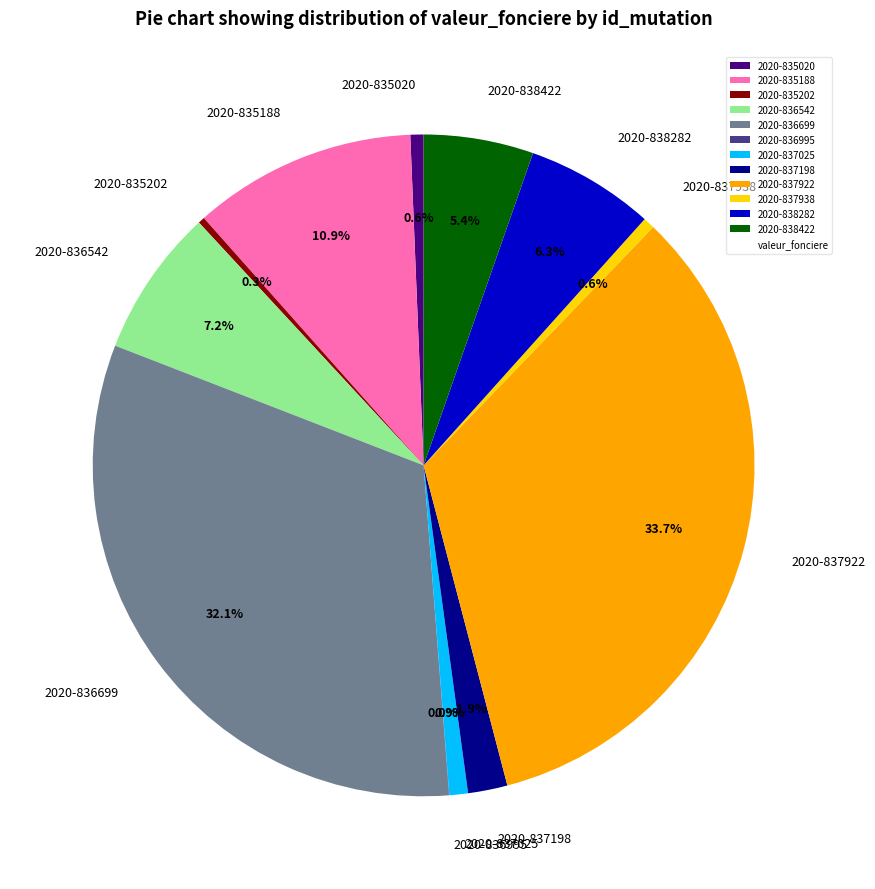

To the nearest percent, what is the average slice percentage?

8%